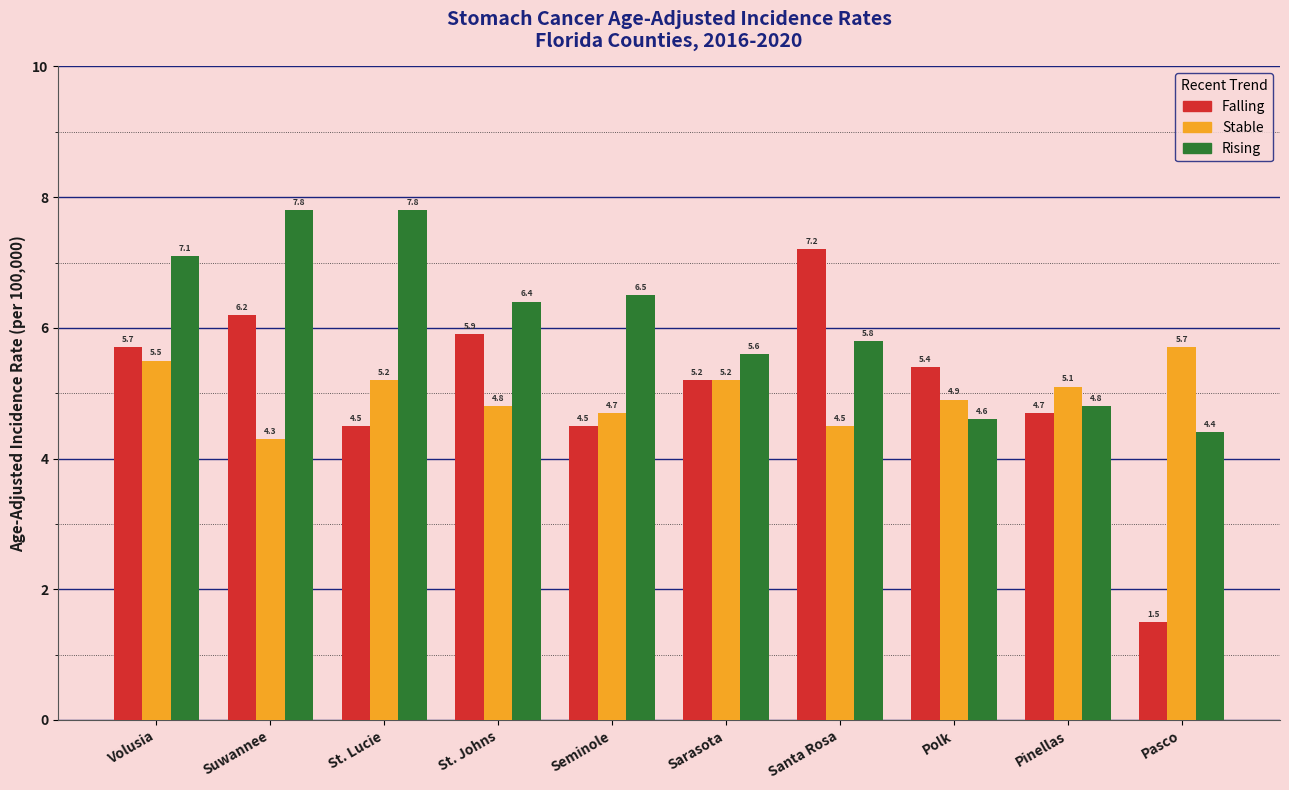

What is the spread (max minus min) of values at Pasco?

4.2